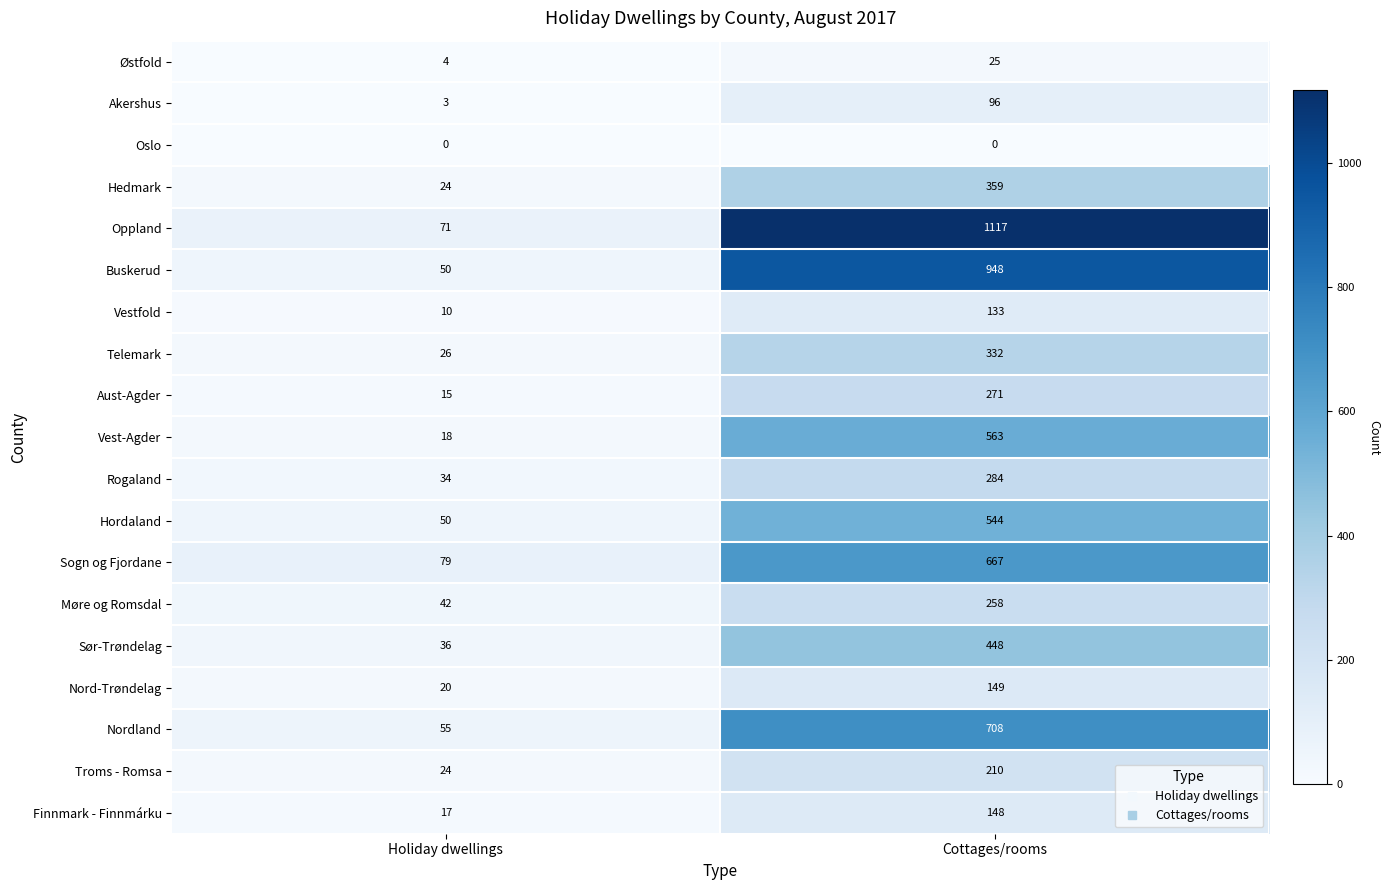

At which category is the sum across all series the highest?

Cottages/rooms